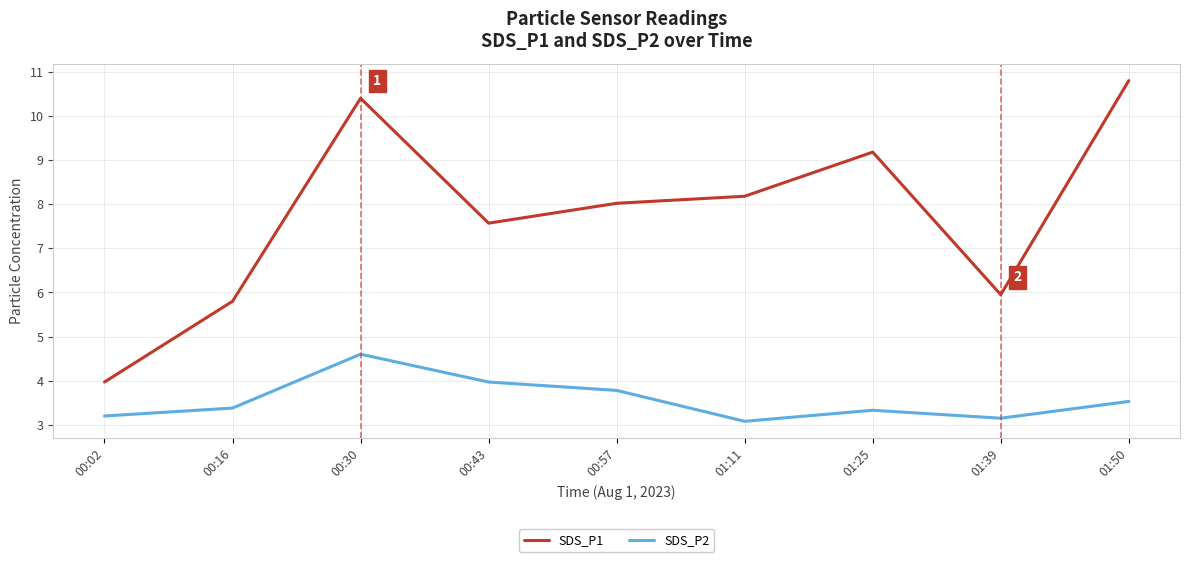

True or false: SDS_P1 has a value of 8.0 at 00:57.

True